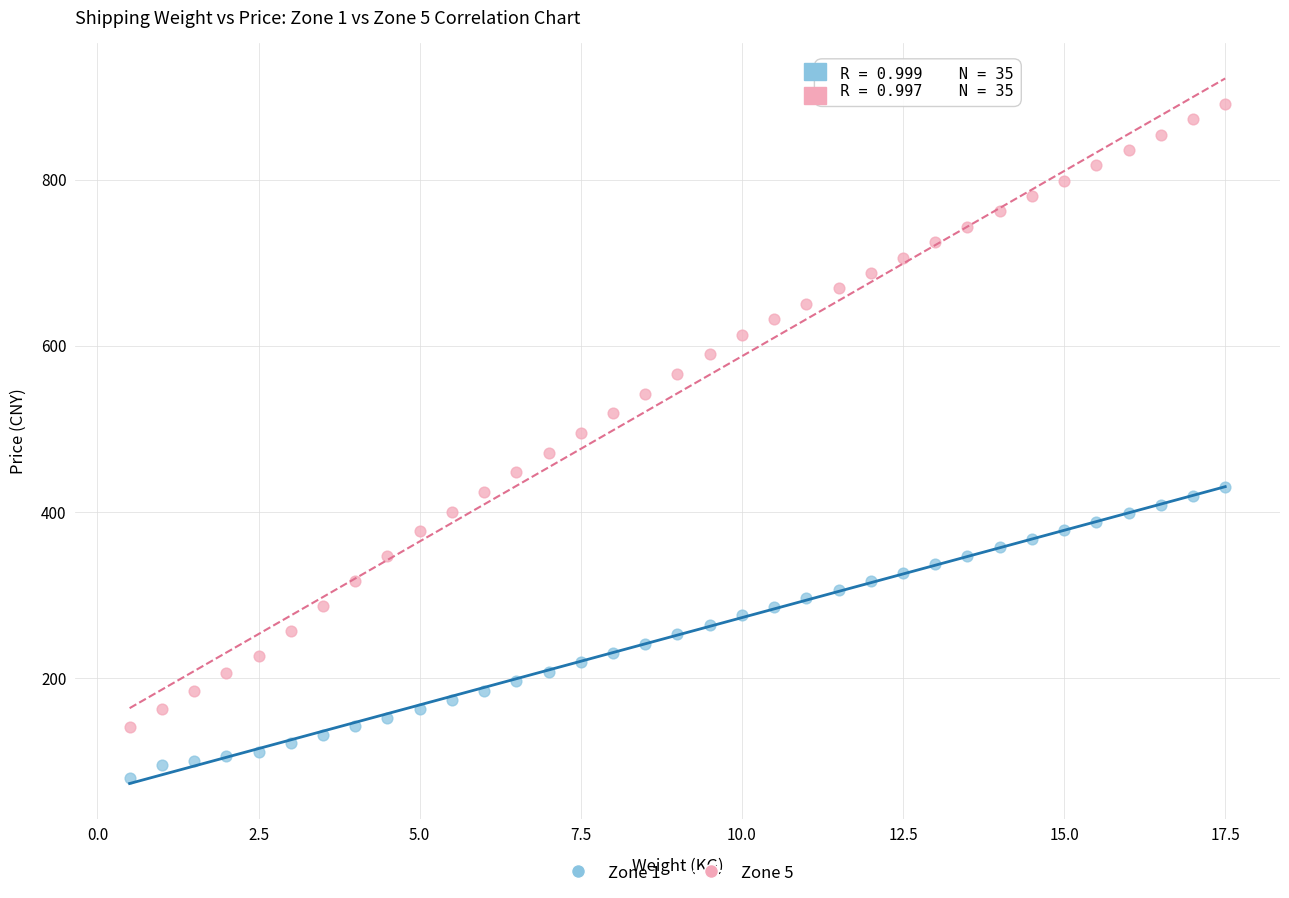

Which series contains the lowest Y value?

Zone 1